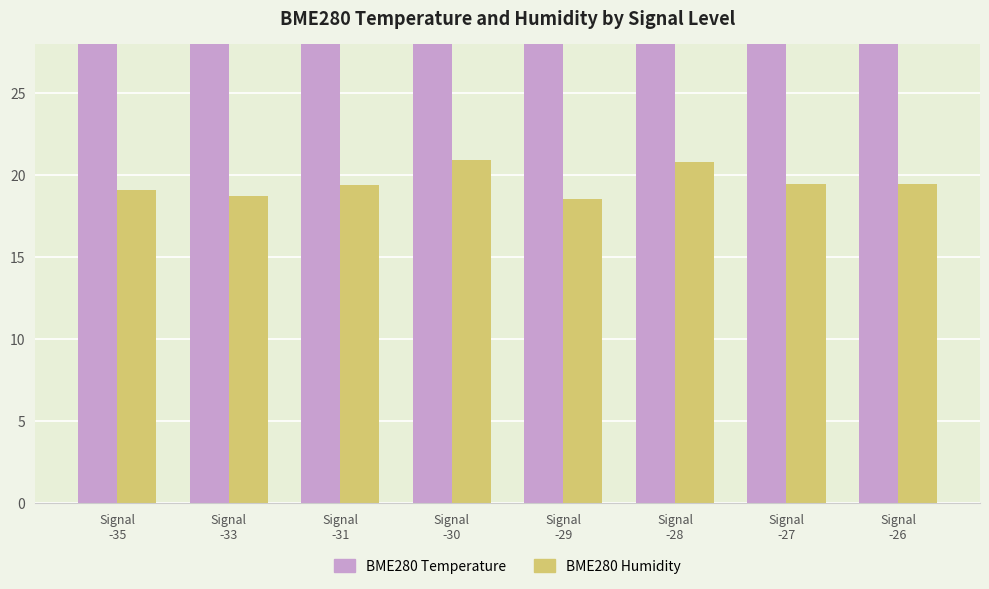

Reading left to right, extract all data points from this chart.

BME280 Temperature: Signal
-35=31.1	Signal
-33=31.3	Signal
-31=30.4	Signal
-30=29.2	Signal
-29=31.4	Signal
-28=29.2	Signal
-27=31.1	Signal
-26=30.8
BME280 Humidity: Signal
-35=19.1	Signal
-33=18.7	Signal
-31=19.4	Signal
-30=20.9	Signal
-29=18.6	Signal
-28=20.8	Signal
-27=19.5	Signal
-26=19.5